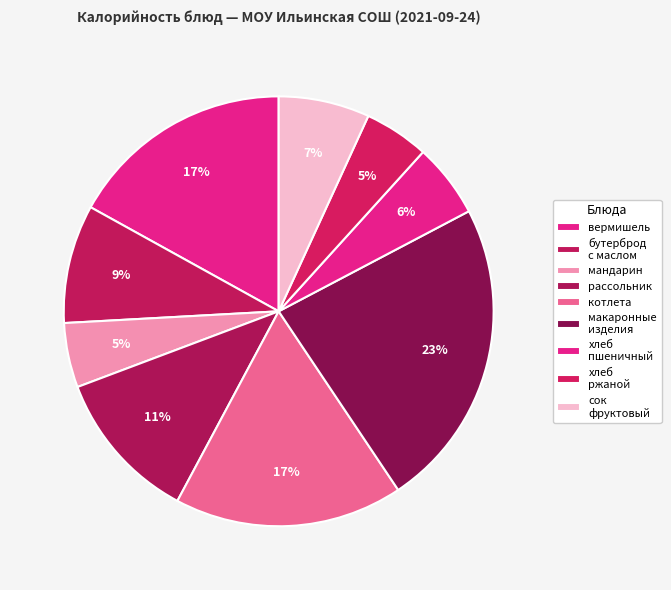

The бутерброд с маслом slice represents 9% of the pie. True or false?

True